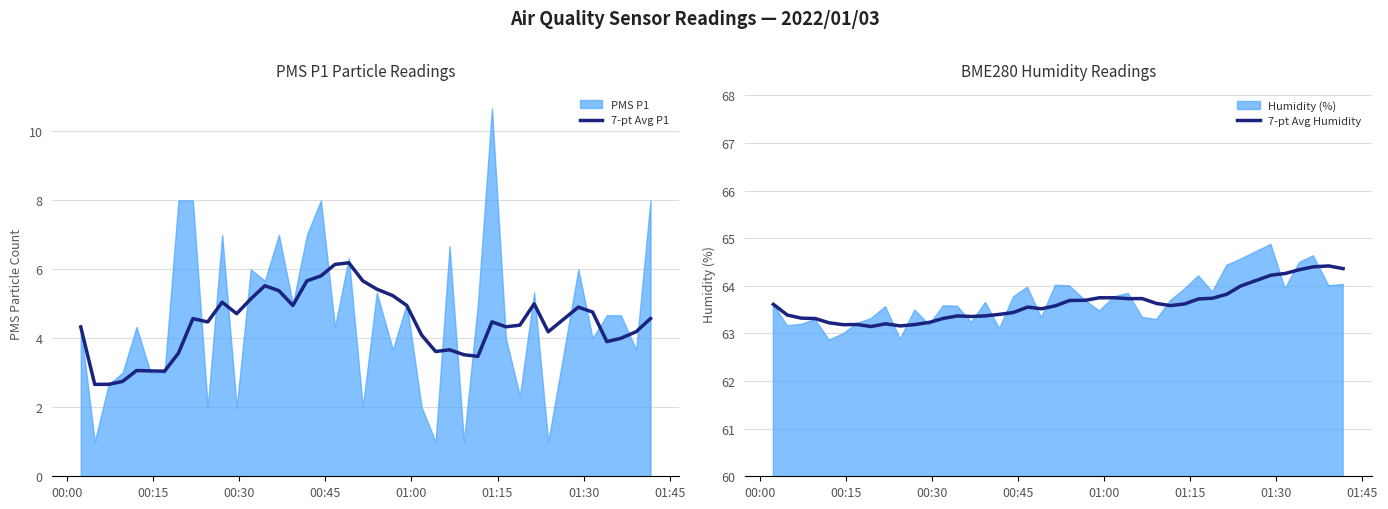

What is the lowest value of the 7-pt Avg P1 series?

2.7